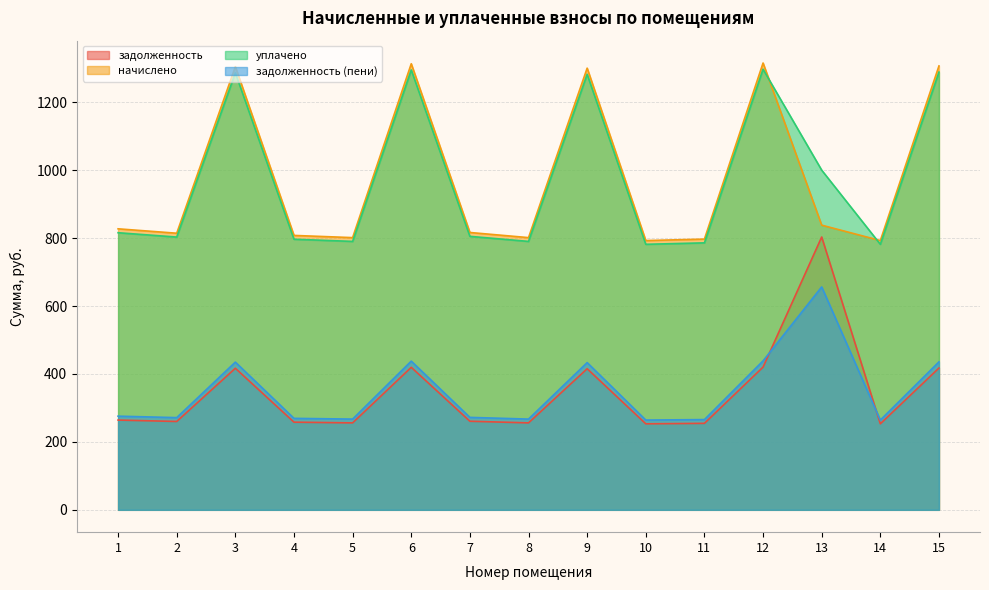

Between 10 and 6, which is larger?

6